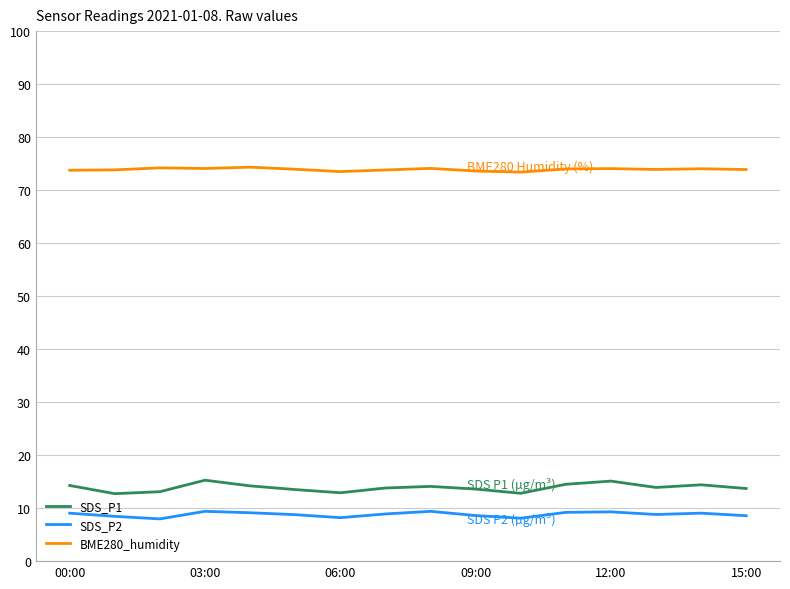

Which series has the widest spread of values?

SDS_P1